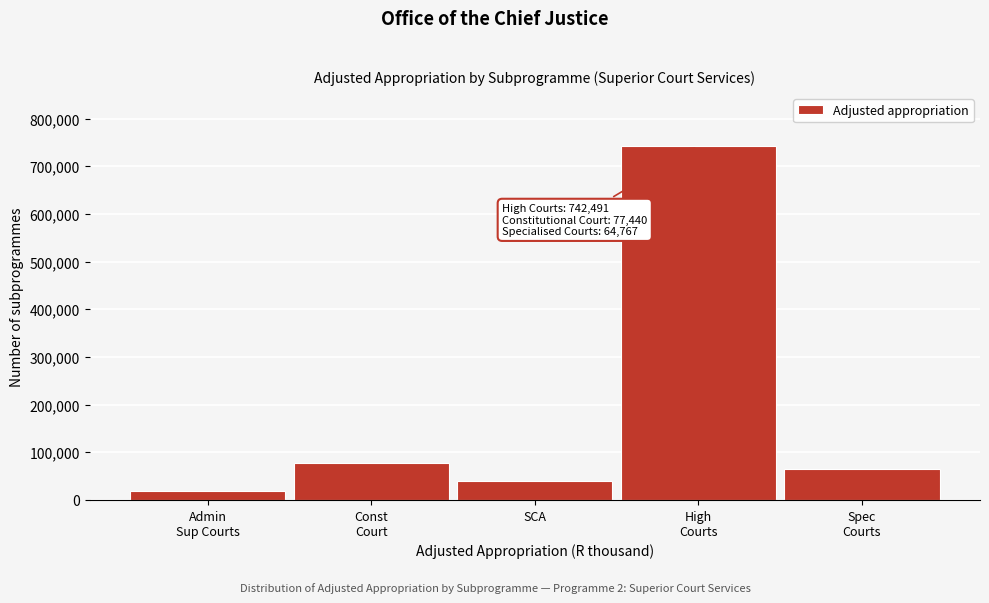

Reading left to right, list all the values displayed in this chart.

18903	77440	40203	742491	64767